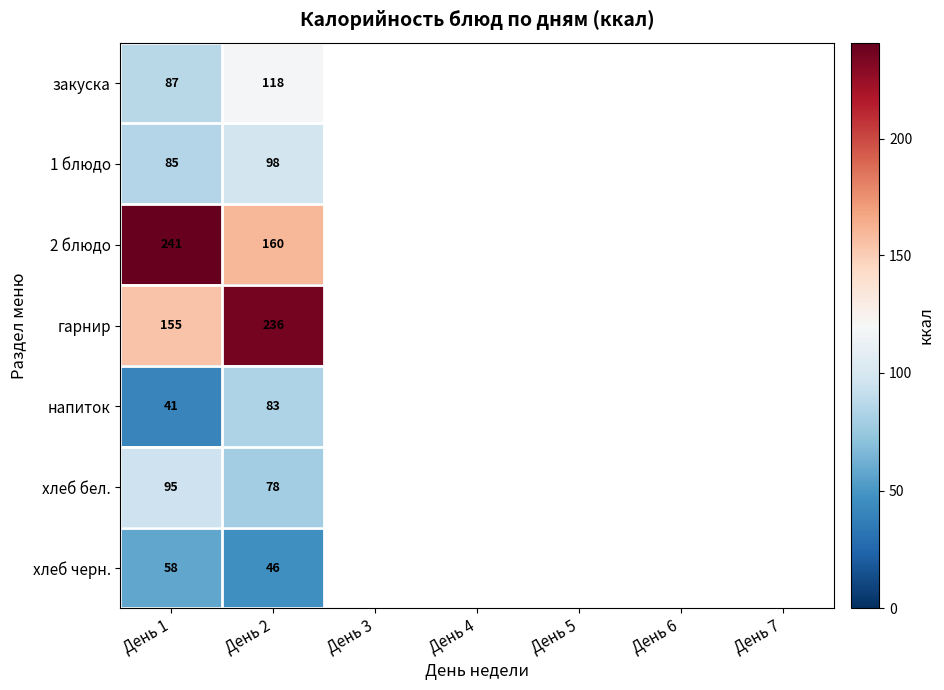

The value of напиток at День 1 is 22.7. True or false?

False